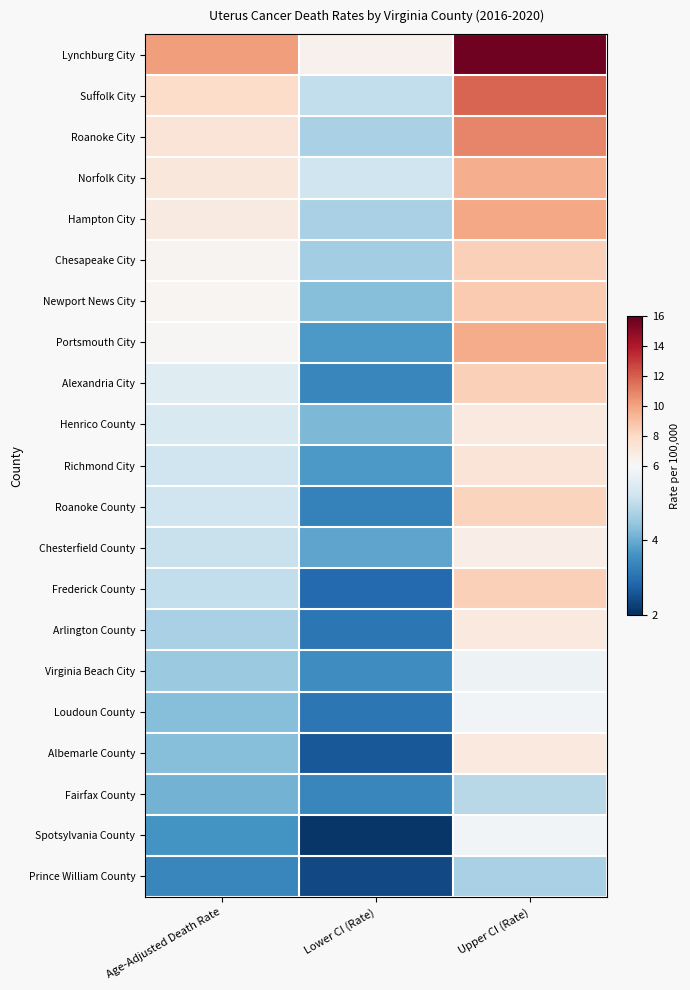

Reading right to left, extract all data points from this chart.

Lynchburg City: Upper CI (Rate)=15.7	Lower CI (Rate)=6.4	Age-Adjusted Death Rate=10.2
Suffolk City: Upper CI (Rate)=11.8	Lower CI (Rate)=5.0	Age-Adjusted Death Rate=7.8
Roanoke City: Upper CI (Rate)=10.9	Lower CI (Rate)=4.7	Age-Adjusted Death Rate=7.3
Norfolk City: Upper CI (Rate)=9.6	Lower CI (Rate)=5.2	Age-Adjusted Death Rate=7.1
Hampton City: Upper CI (Rate)=9.9	Lower CI (Rate)=4.7	Age-Adjusted Death Rate=6.9
Chesapeake City: Upper CI (Rate)=8.4	Lower CI (Rate)=4.6	Age-Adjusted Death Rate=6.3
Newport News City: Upper CI (Rate)=8.6	Lower CI (Rate)=4.3	Age-Adjusted Death Rate=6.2
Portsmouth City: Upper CI (Rate)=9.7	Lower CI (Rate)=3.7	Age-Adjusted Death Rate=6.1
Alexandria City: Upper CI (Rate)=8.4	Lower CI (Rate)=3.4	Age-Adjusted Death Rate=5.5
Henrico County: Upper CI (Rate)=7.0	Lower CI (Rate)=4.2	Age-Adjusted Death Rate=5.4
Richmond City: Upper CI (Rate)=7.3	Lower CI (Rate)=3.7	Age-Adjusted Death Rate=5.2
Roanoke County: Upper CI (Rate)=8.2	Lower CI (Rate)=3.3	Age-Adjusted Death Rate=5.2
Chesterfield County: Upper CI (Rate)=6.7	Lower CI (Rate)=3.9	Age-Adjusted Death Rate=5.1
Frederick County: Upper CI (Rate)=8.4	Lower CI (Rate)=2.9	Age-Adjusted Death Rate=5.0
Arlington County: Upper CI (Rate)=7.0	Lower CI (Rate)=3.1	Age-Adjusted Death Rate=4.7
Virginia Beach City: Upper CI (Rate)=5.8	Lower CI (Rate)=3.5	Age-Adjusted Death Rate=4.5
Loudoun County: Upper CI (Rate)=5.9	Lower CI (Rate)=3.1	Age-Adjusted Death Rate=4.3
Albemarle County: Upper CI (Rate)=7.0	Lower CI (Rate)=2.6	Age-Adjusted Death Rate=4.3
Fairfax County: Upper CI (Rate)=4.9	Lower CI (Rate)=3.4	Age-Adjusted Death Rate=4.1
Spotsylvania County: Upper CI (Rate)=5.9	Lower CI (Rate)=2.1	Age-Adjusted Death Rate=3.6
Prince William County: Upper CI (Rate)=4.7	Lower CI (Rate)=2.4	Age-Adjusted Death Rate=3.4